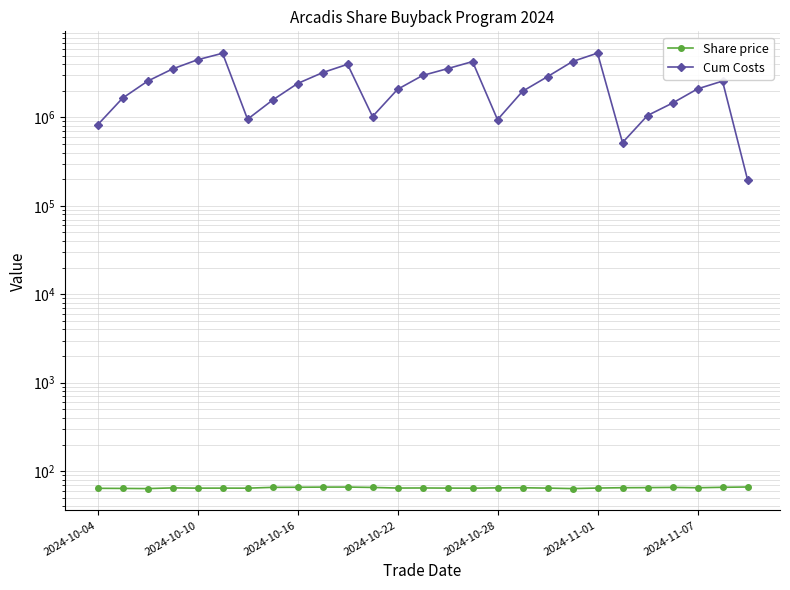

True or false: Cum Costs has a value of 3561717.5 at 14.

True